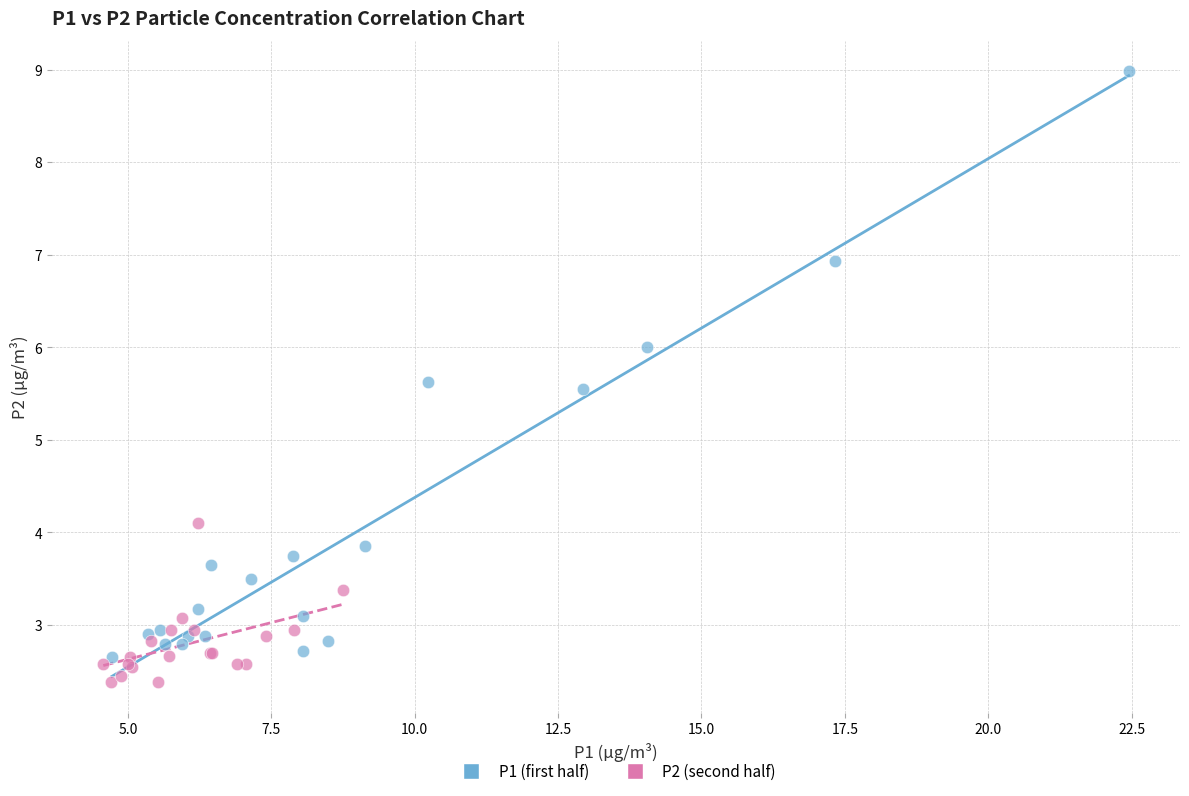

Which series has the largest Y range (max minus min)?

P1 (first half)